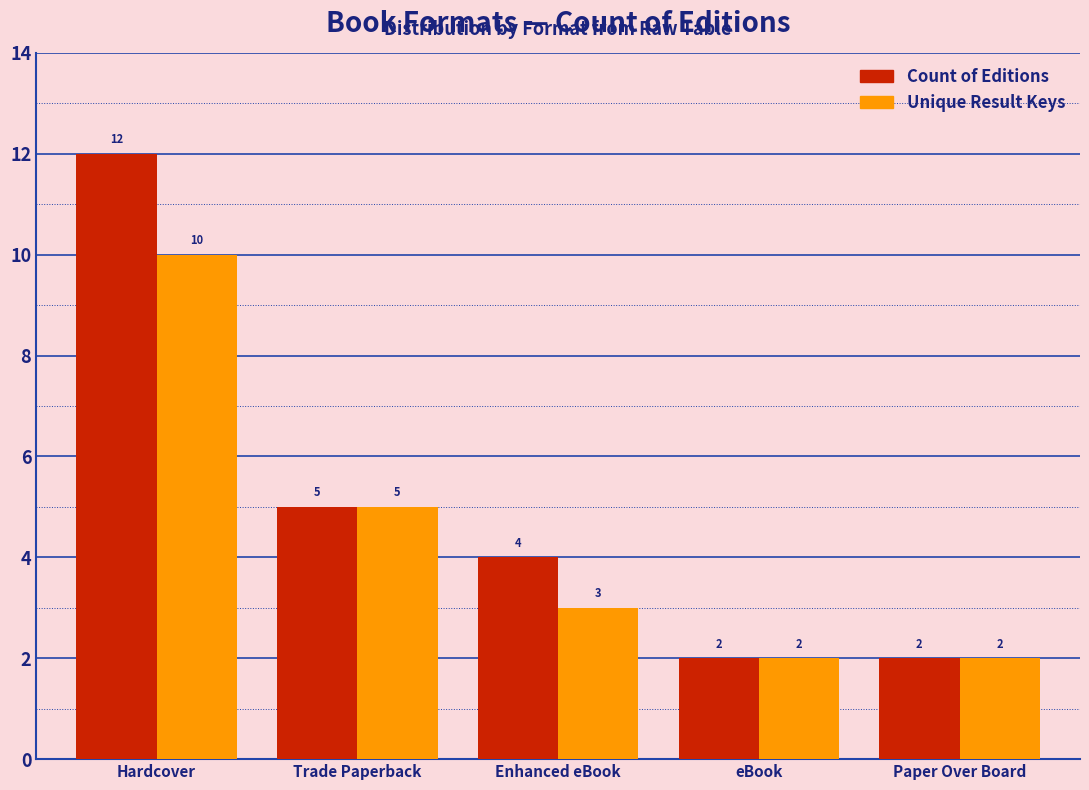

At how many categories does at least one series exceed 6?

1